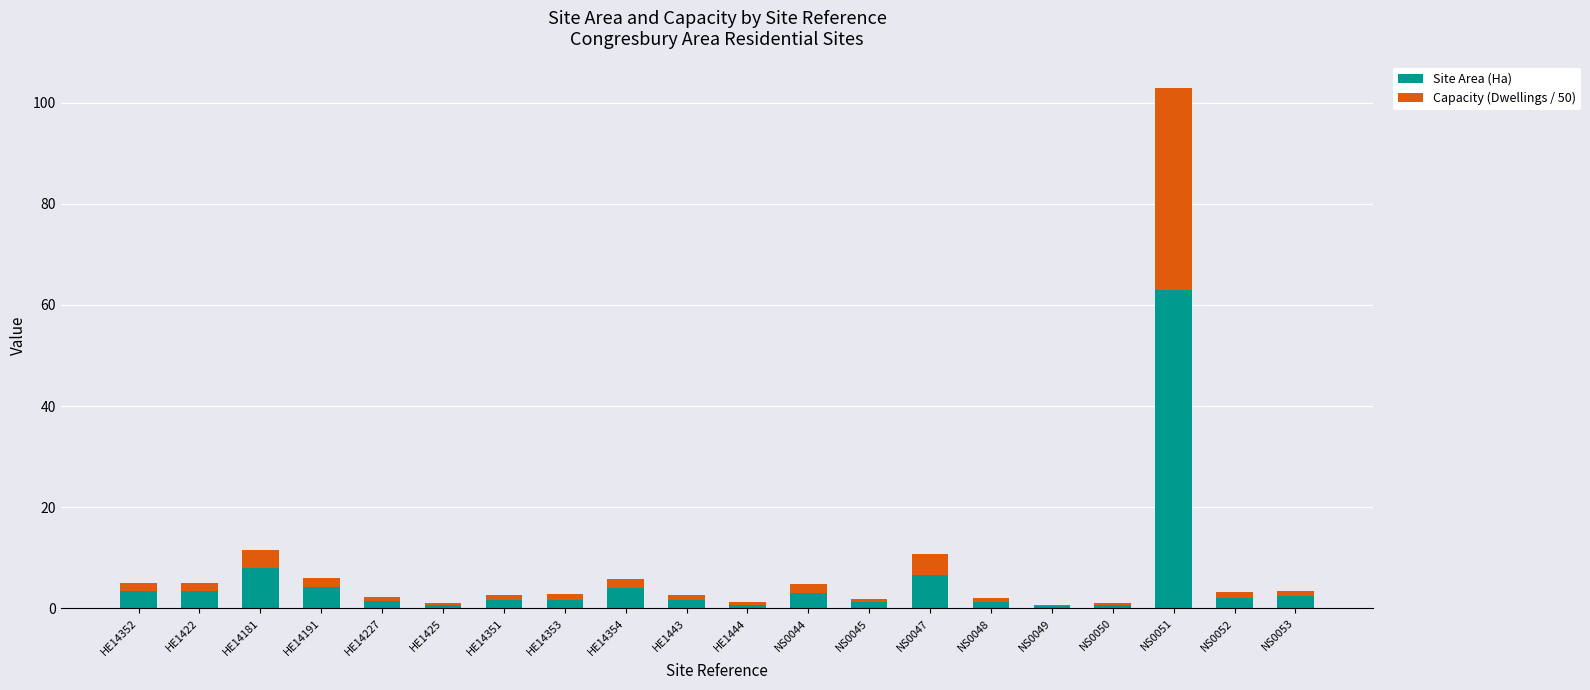

What is the total value across all series at HE14181?

11.6